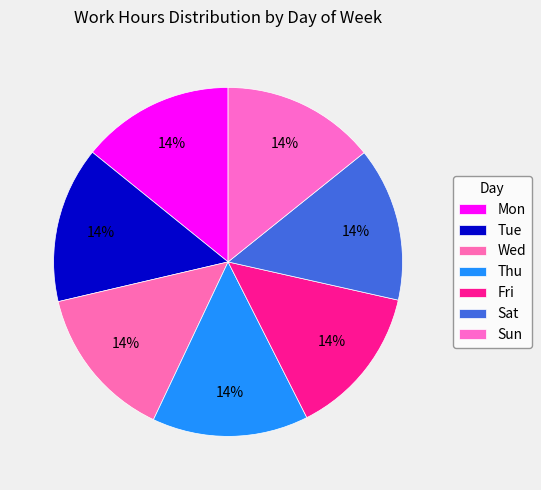

The Thu slice represents 14% of the pie. True or false?

True